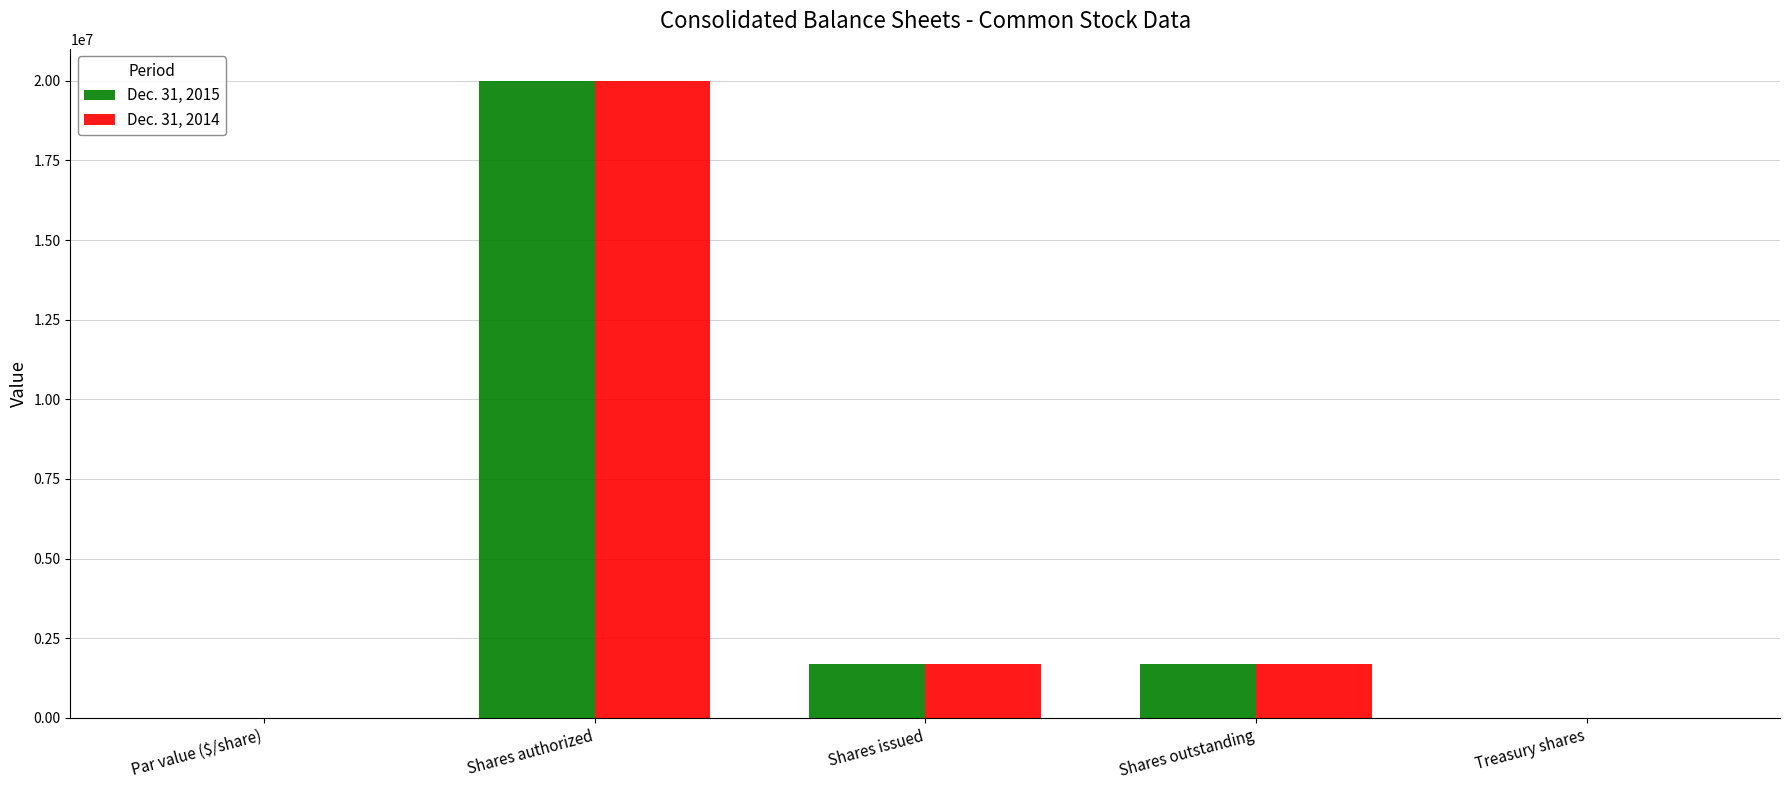

What is the sum of all Dec. 31, 2014 values?

23370264.1